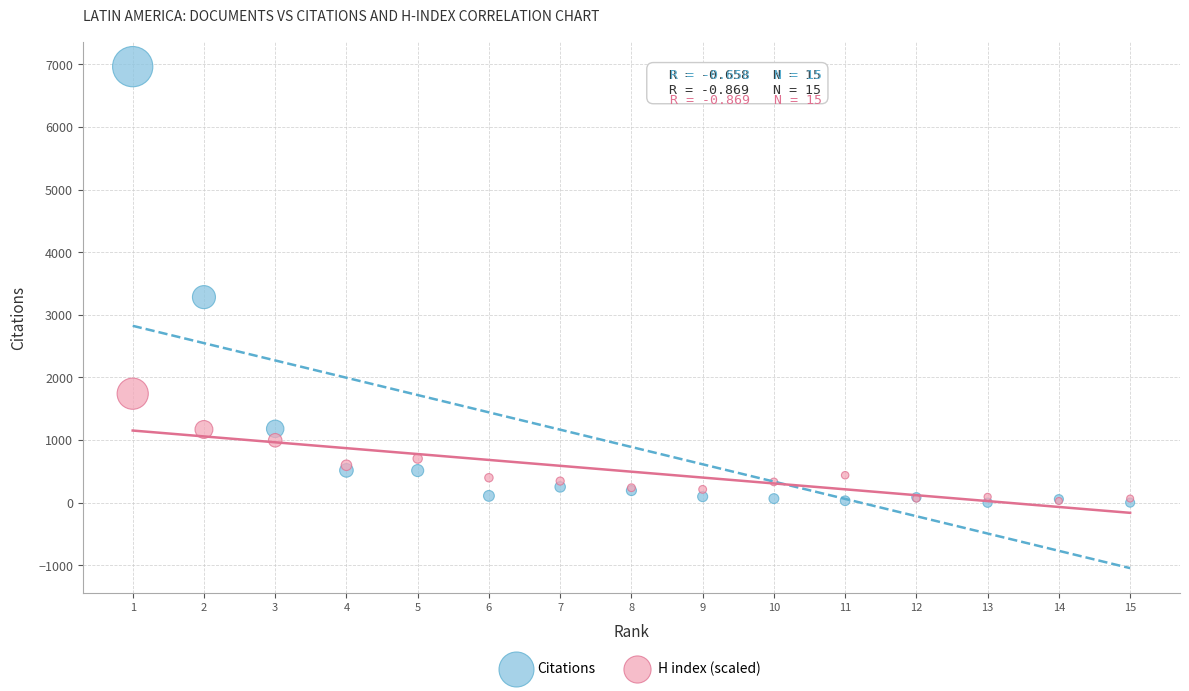

Across all series, what Y value is closest to 3482?

3283.0